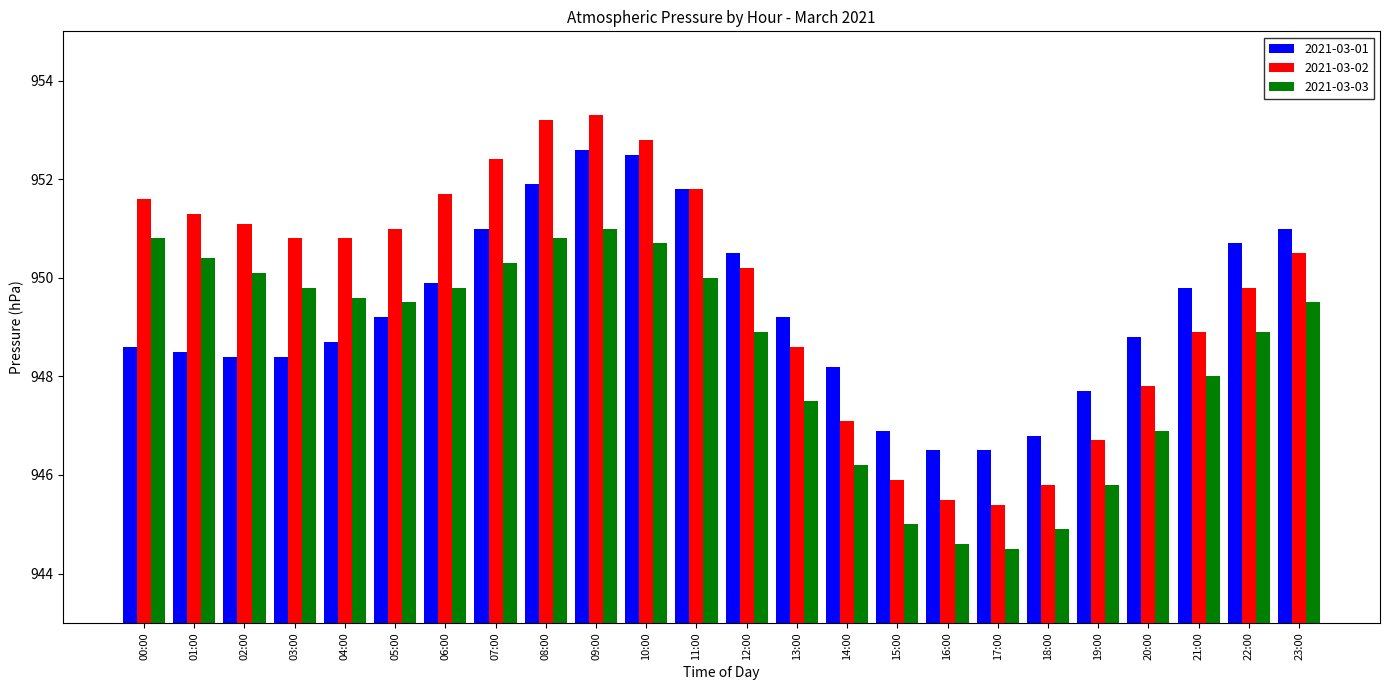

Which series has the widest spread of values?

2021-03-02